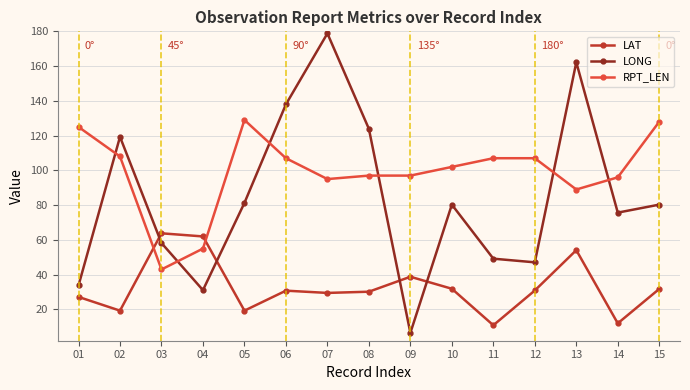

Is it true that LONG equals 178.8 at 07?

True